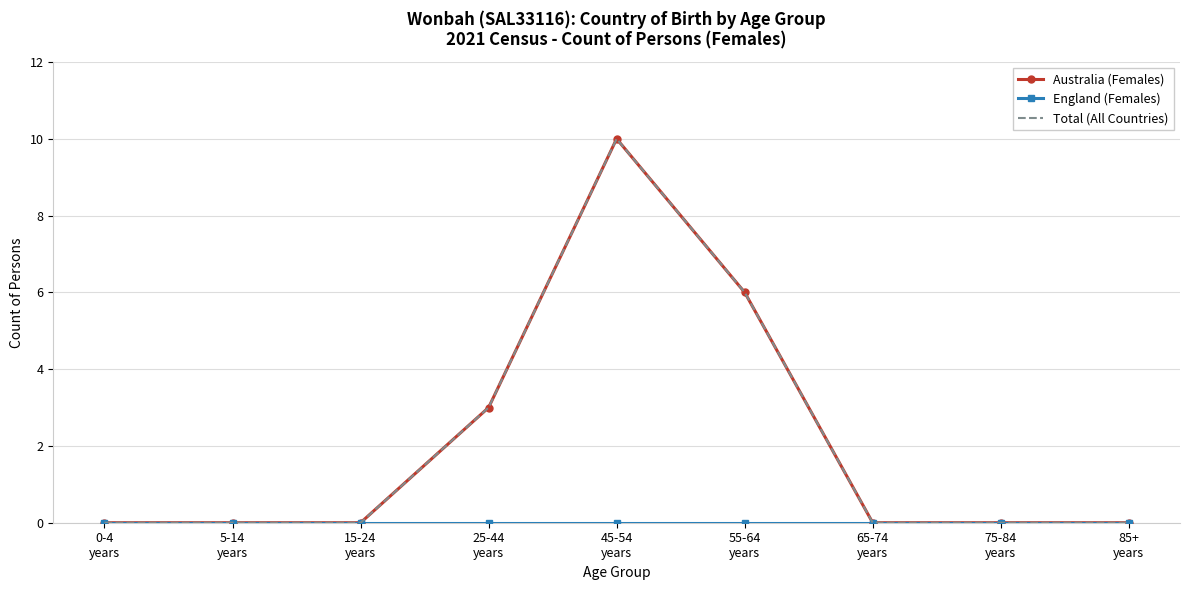

True or false: England (Females) and Total (All Countries) intersect in this chart.

False